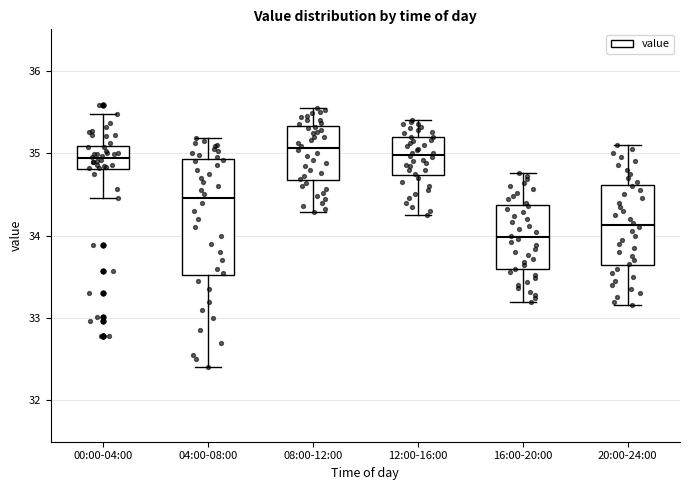

Reading left to right, read every box against the y-axis: the position of its median line, the range the box covers, and the ends of its whiskers. The values are not printed on the chart, so give them approximately, as read against the axis.

00:00-04:00: median 34.9, box 34.8 to 35.1, whiskers 34.5 to 35.5
04:00-08:00: median 34.5, box 33.5 to 34.9, whiskers 32.4 to 35.2
08:00-12:00: median 35.1, box 34.7 to 35.3, whiskers 34.3 to 35.6
12:00-16:00: median 35.0, box 34.7 to 35.2, whiskers 34.3 to 35.4
16:00-20:00: median 34.0, box 33.6 to 34.4, whiskers 33.2 to 34.8
20:00-24:00: median 34.1, box 33.6 to 34.6, whiskers 33.2 to 35.1